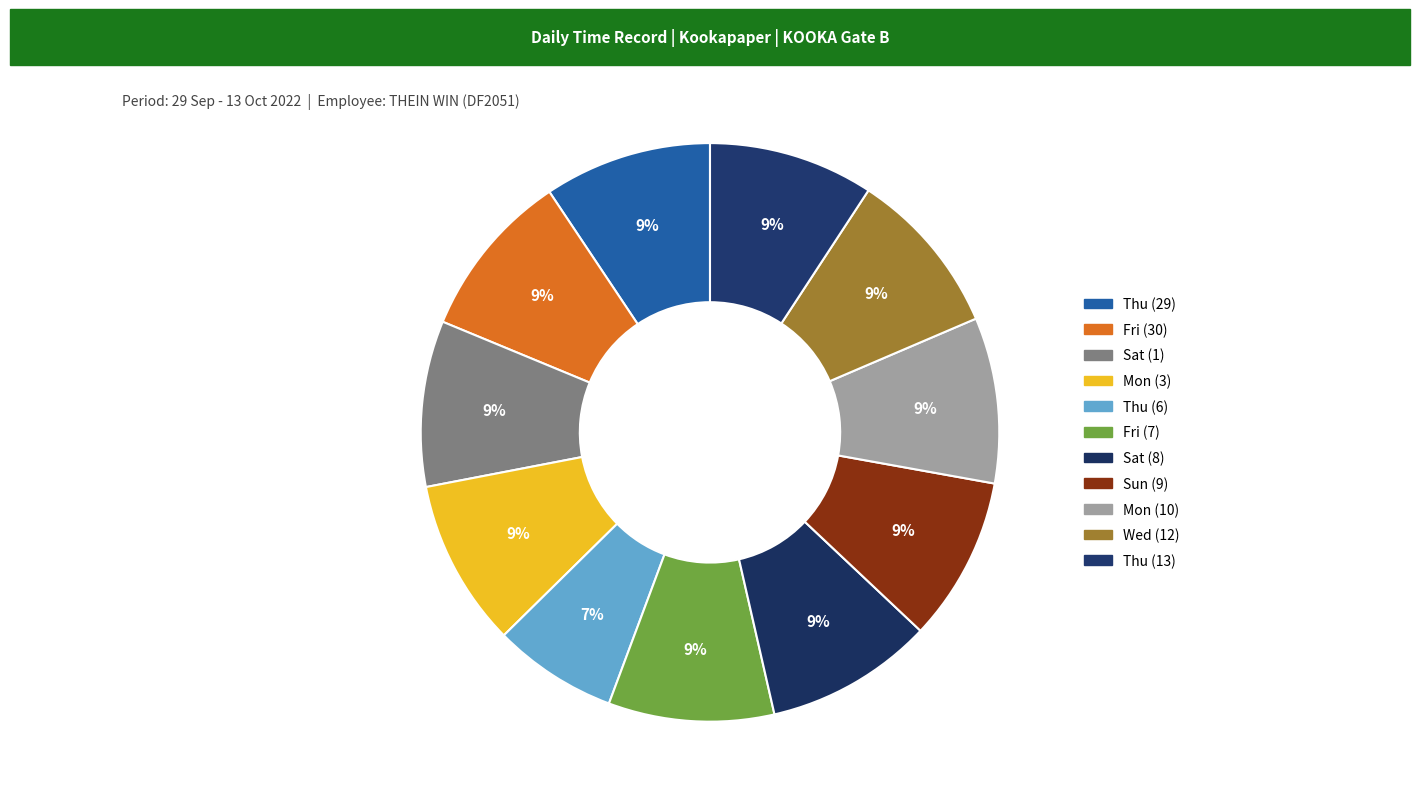

Which category has the smallest portion of the pie?

Thu (6)